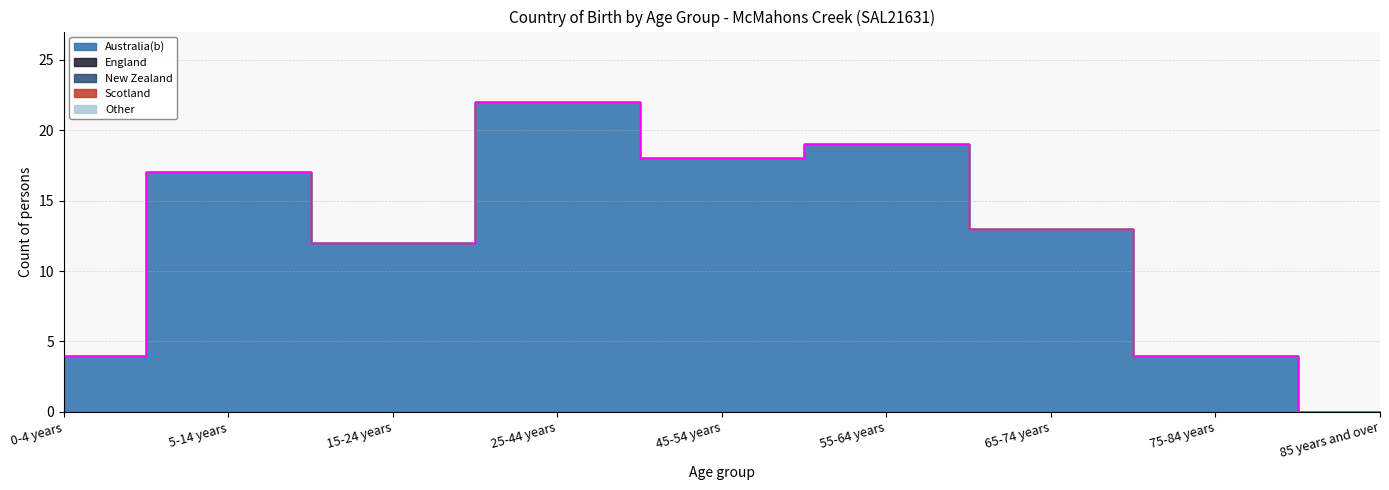

How many data points in Australia(b) are above 13?

4